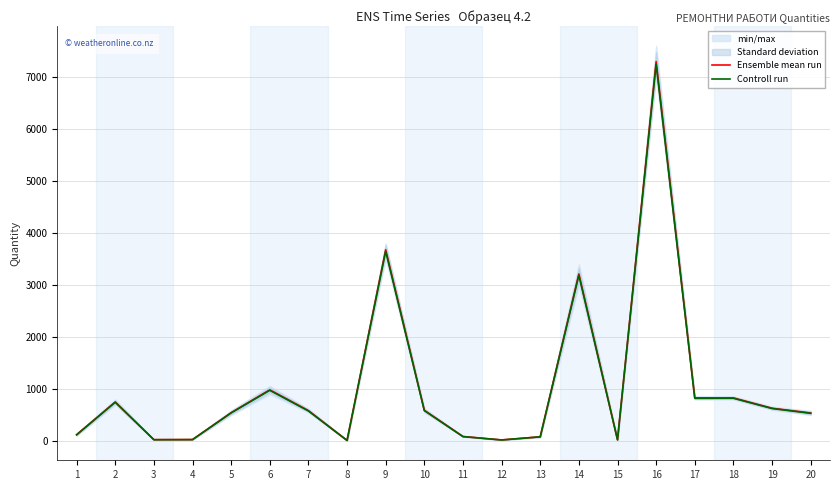

True or false: Controll run and Ensemble mean run cross at least once.

False